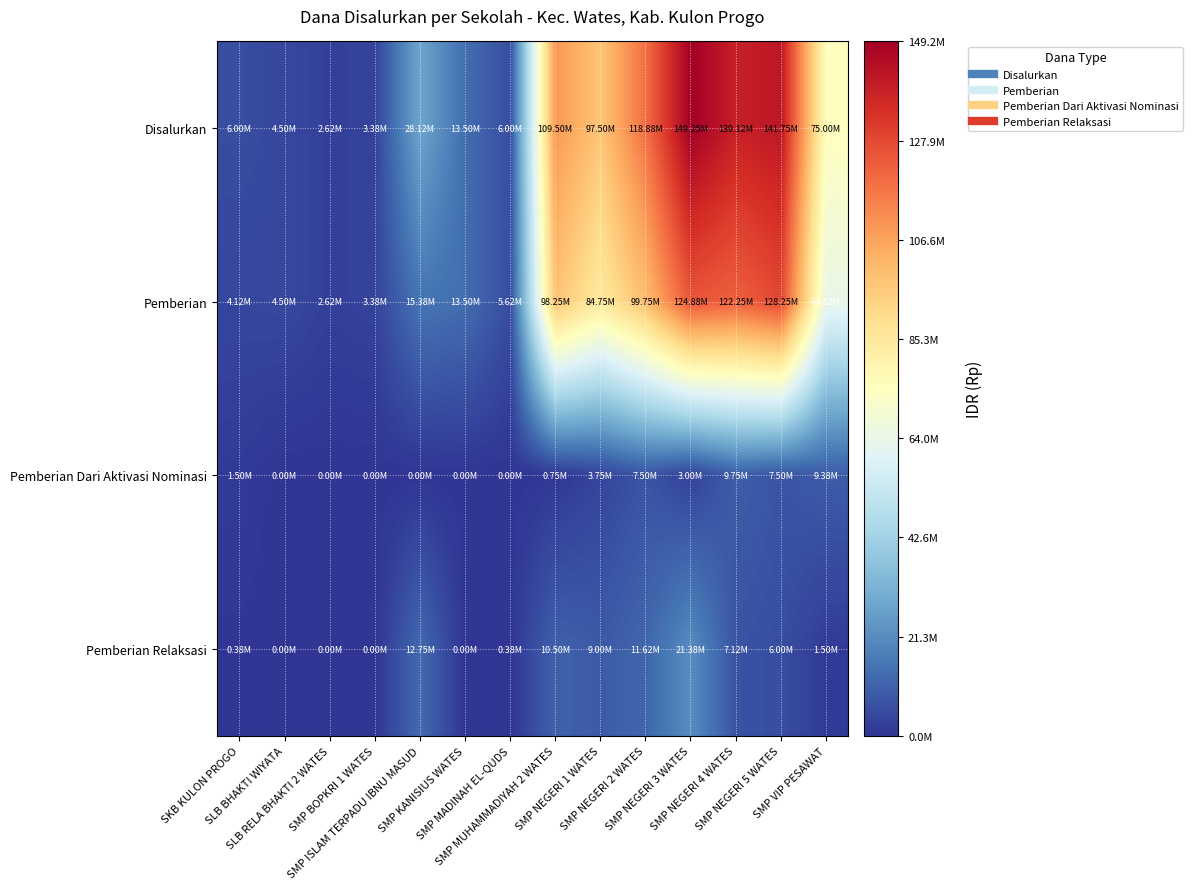

What is the total value across all series at SKB KULON PROGO?

12000000